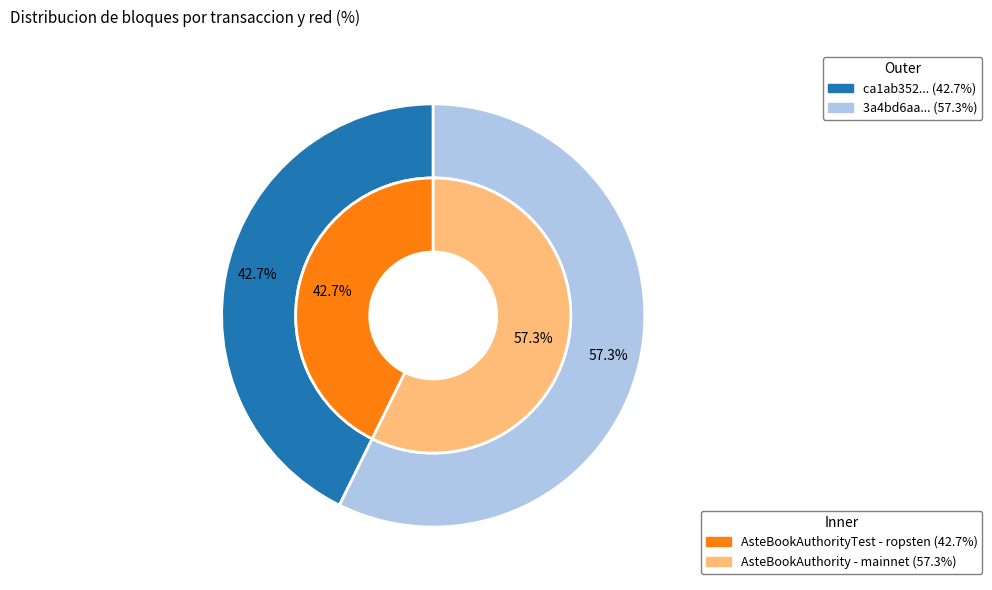

To the nearest percent, what portion does 3a4bd6aa-ee74-11e9-b790-ca06f09d33b7 represent?

57%